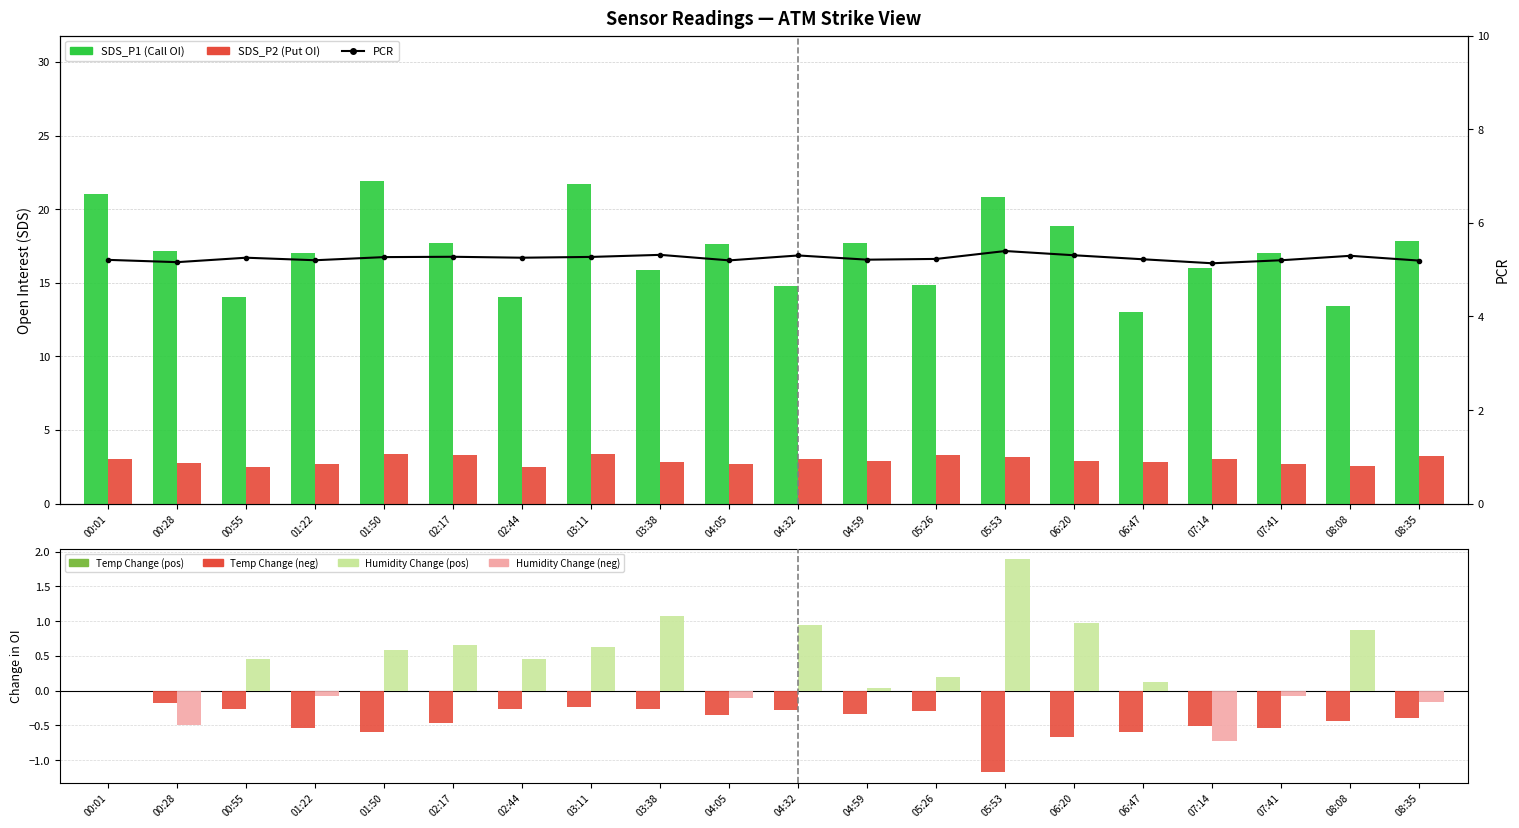

Which series has the largest range (max minus min)?

SDS_P1 (Call OI)